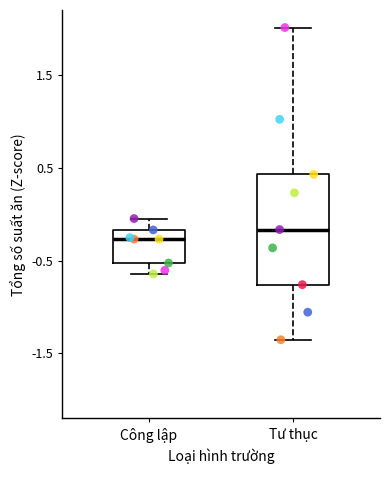

Which box's median line is the highest?

Tư thục